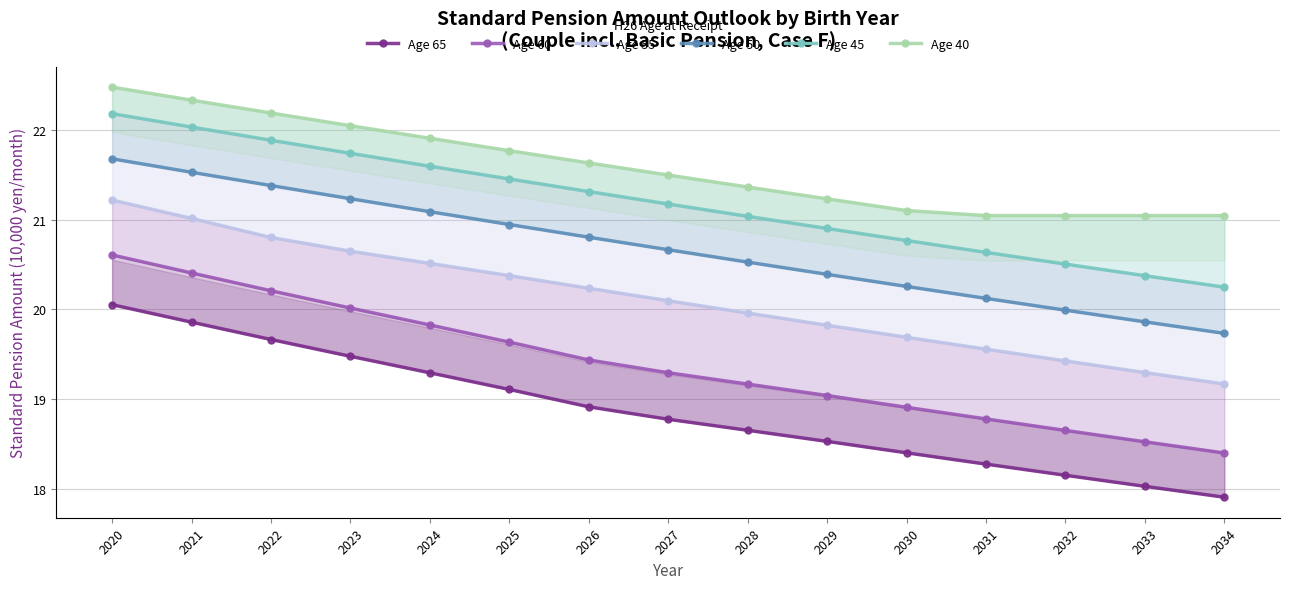

Between 2027 and 2029, which is larger?

2027